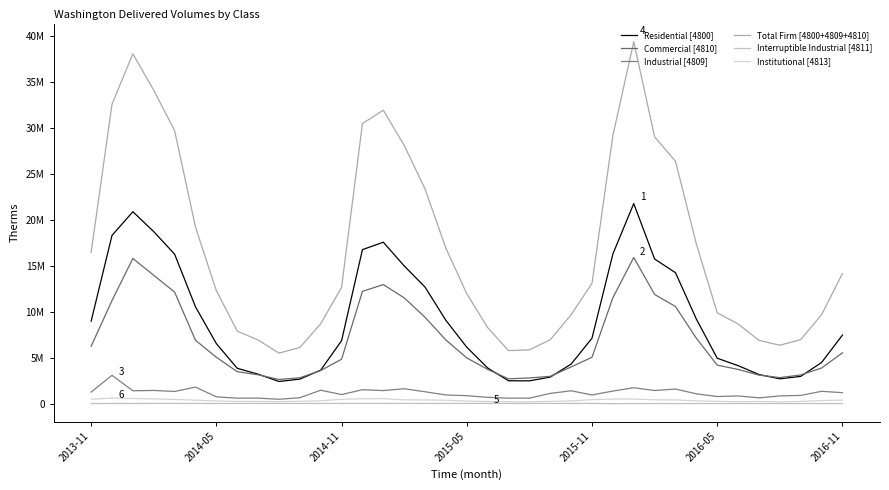

True or false: Industrial [4809] and Total Firm [4800+4809+4810] cross at least once.

False